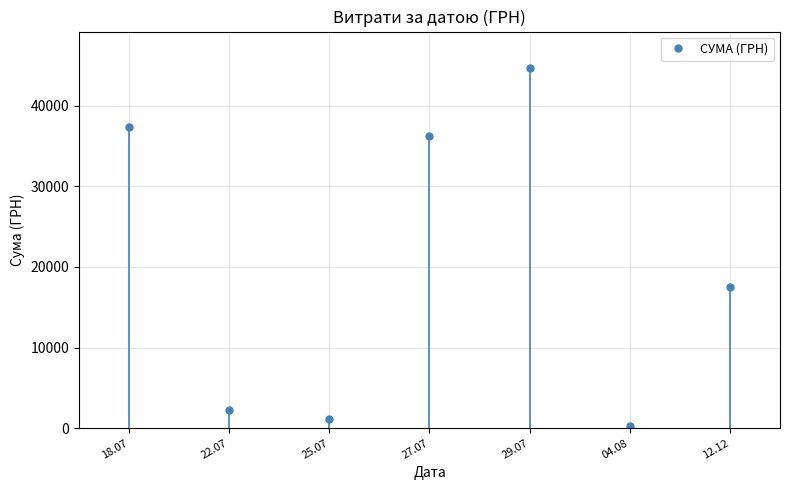

How many data points does each series have?

7